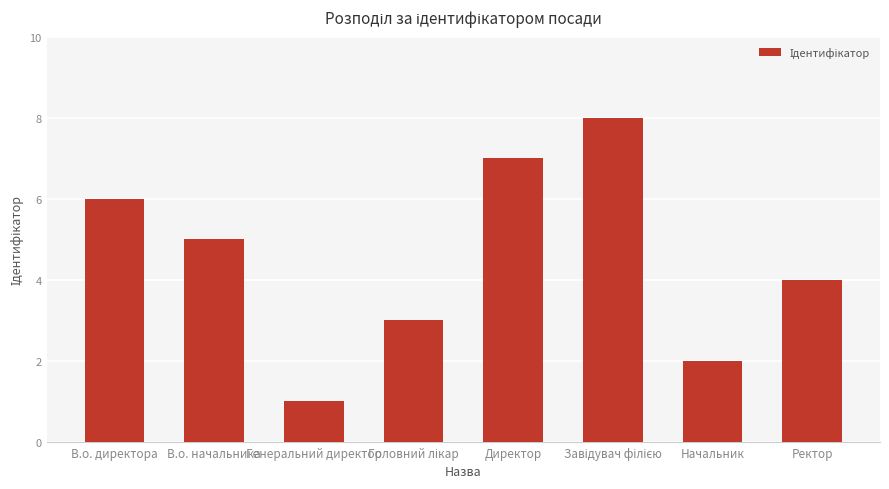

What is the change in value from В.о. директора to Начальник?

-4